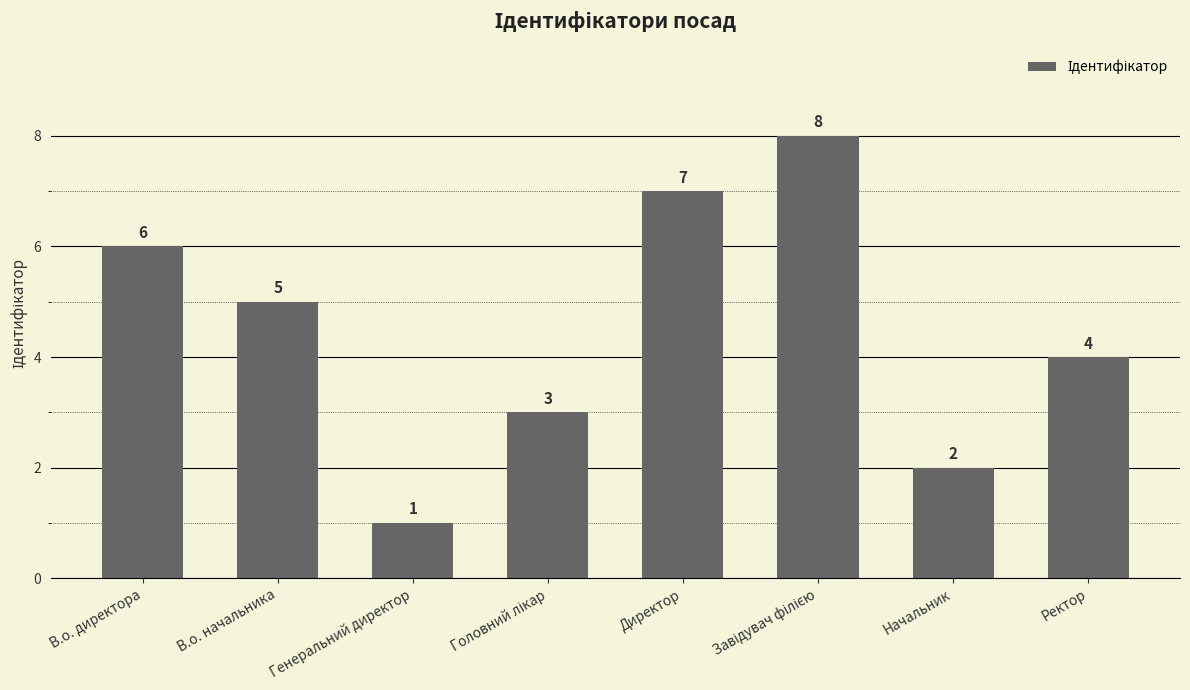

What is the label of the 1st bar from the left?

В.о. директора